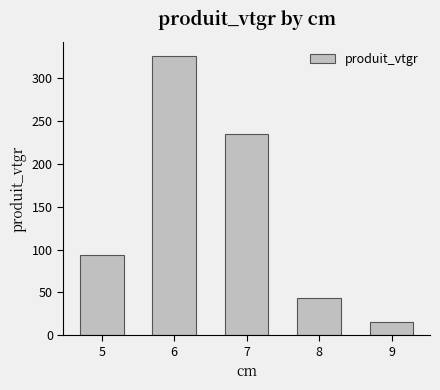

Which has a higher value, 8 or 5?

5